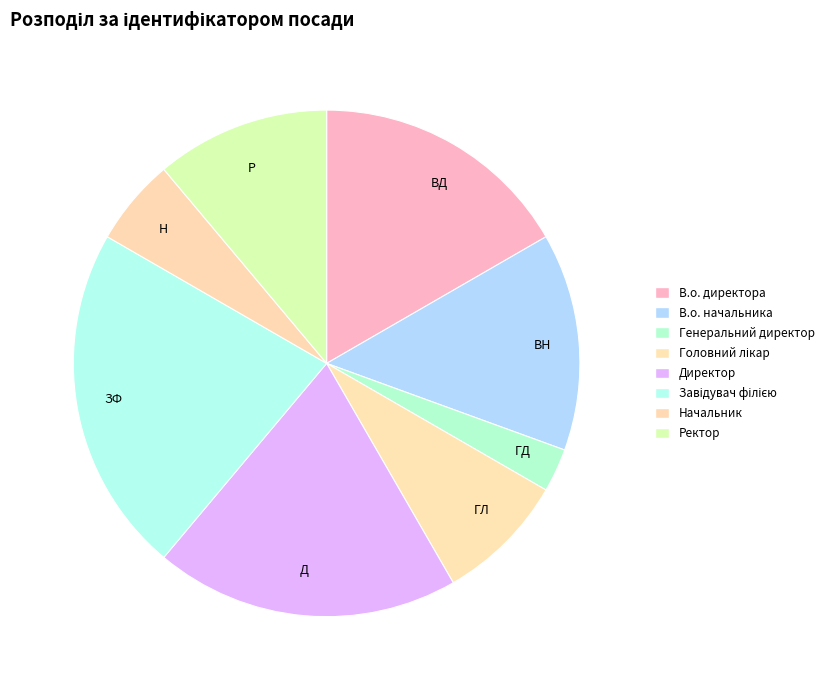

To the nearest percent, what is the average slice percentage?

12%